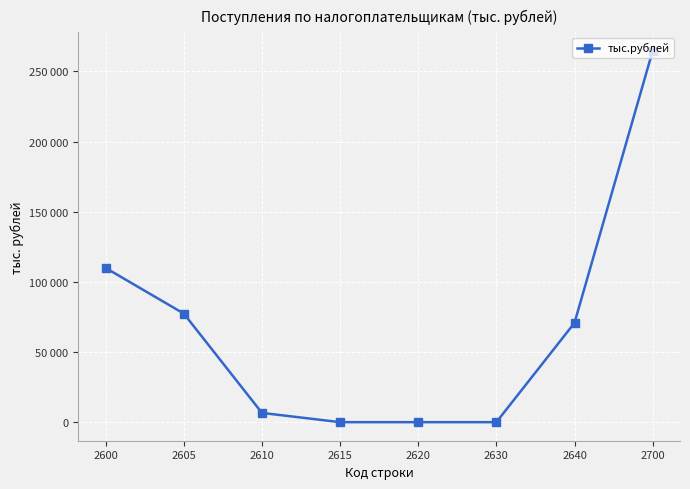

What is the difference between the maximum and minimum values?

264658